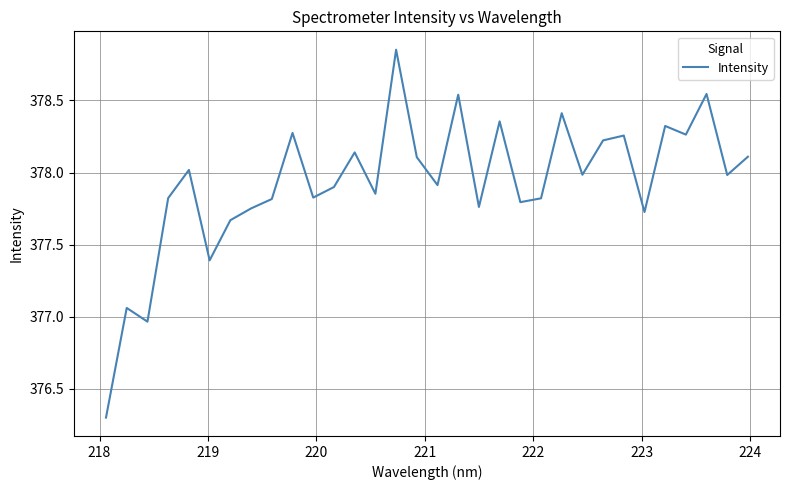

What is the smallest value displayed?

376.3